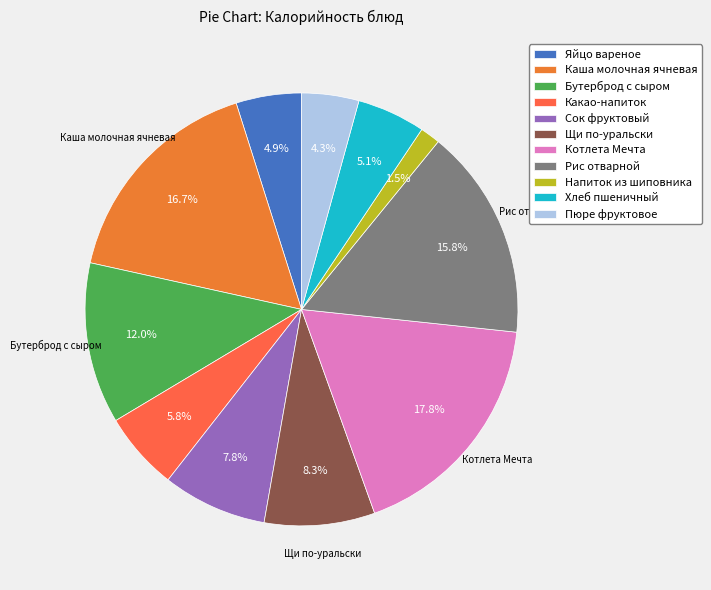

To the nearest percent, what is the average slice percentage?

9%